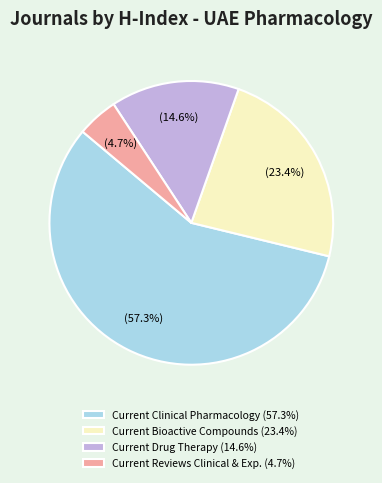

To the nearest percent, what is the average slice percentage?

25%